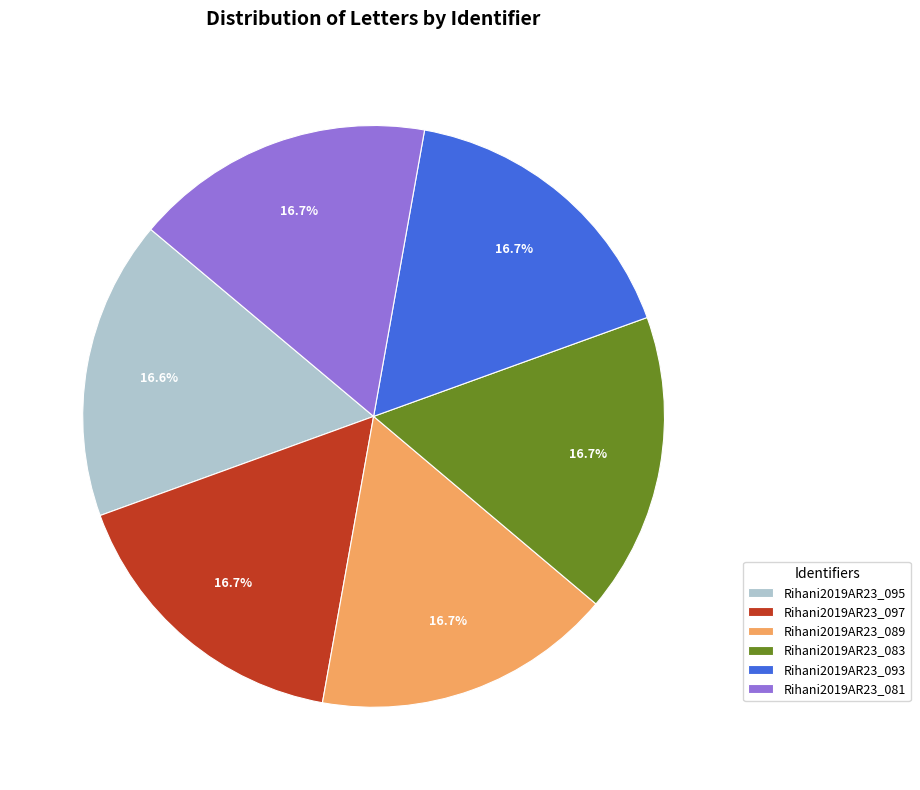

Is there any slice that represents more than half of the pie?

No